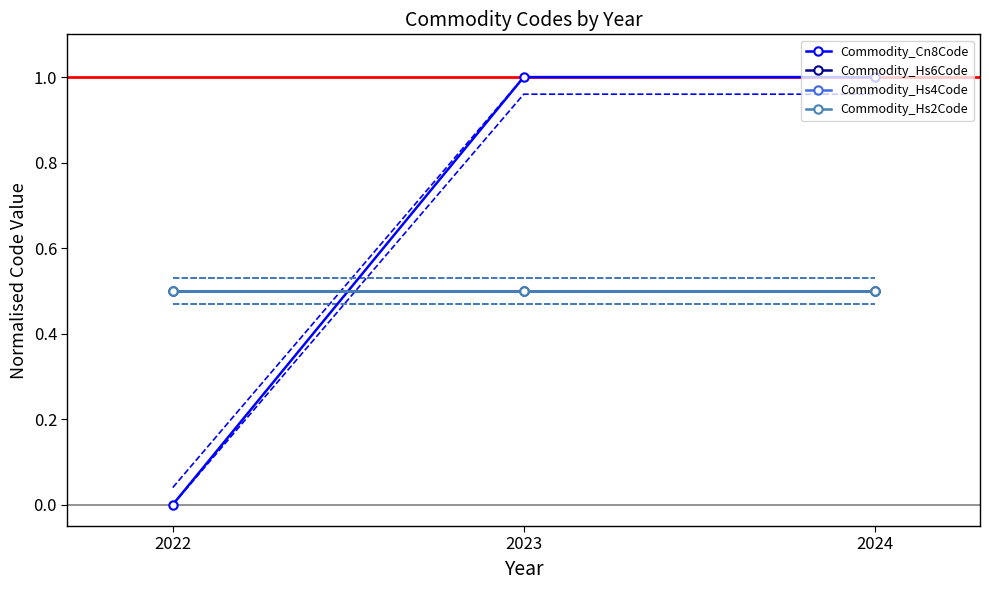

Which has a higher value, 2022 or 2023?

2023